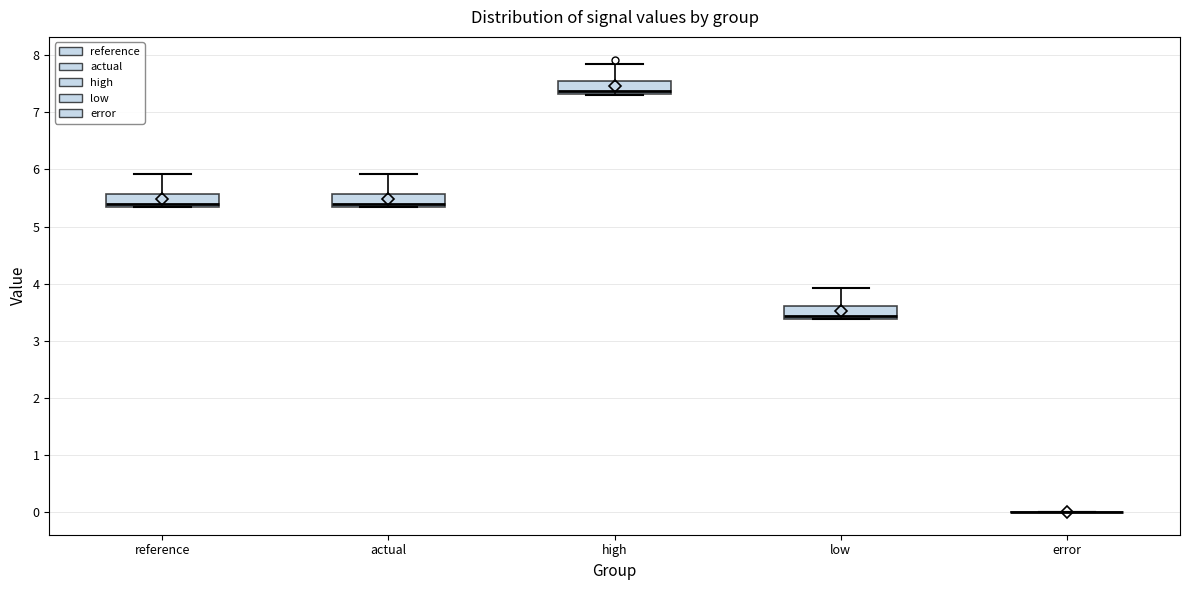

Reading left to right, read every box against the y-axis: the position of its median line, the range the box covers, and the ends of its whiskers. The values are not printed on the chart, so give them approximately, as read against the axis.

reference: median 5.4, box 5.3 to 5.6, whiskers 5.3 to 5.9
actual: median 5.4, box 5.3 to 5.6, whiskers 5.3 to 5.9
high: median 7.4, box 7.3 to 7.6, whiskers 7.3 to 7.9
low: median 3.4 (just above the box's lower edge), box 3.4 to 3.6, whiskers 3.4 to 3.9
error: box collapsed to a line at 0.0, whiskers 0.0 to 0.0